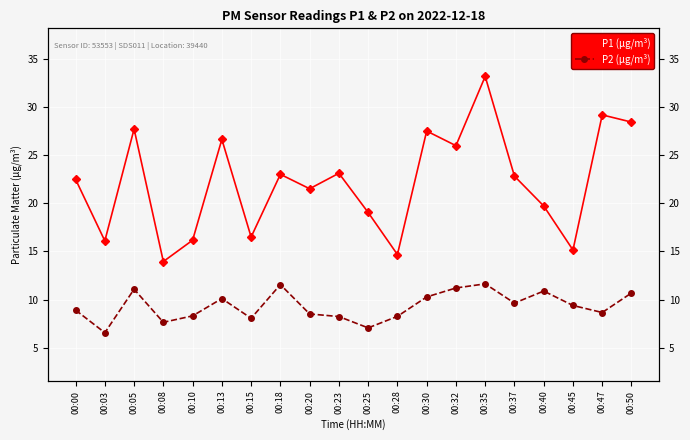

What is the sum of the P1 (μg/m³) values at 00:10 and 00:18?

39.2